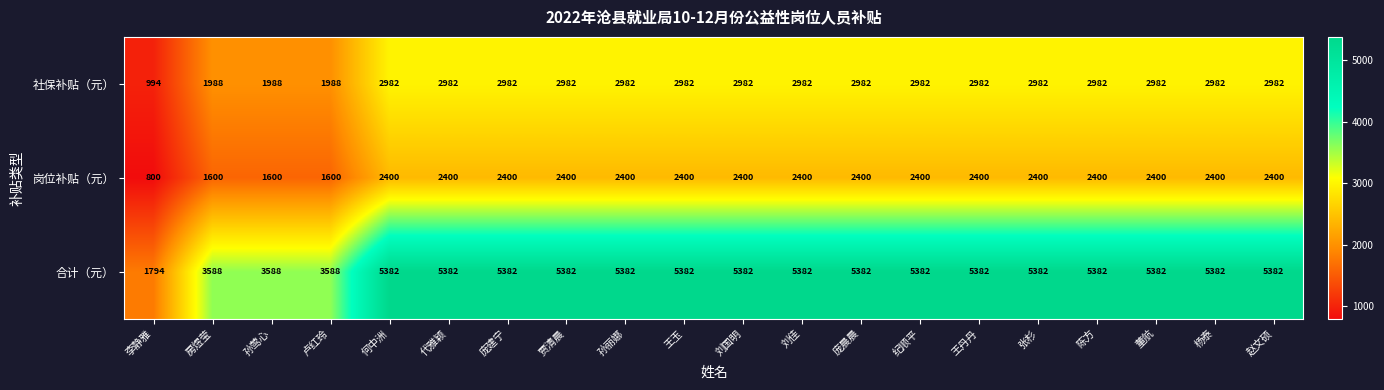

Is it true that 合计（元） equals 5382 at 赵文硕?

True